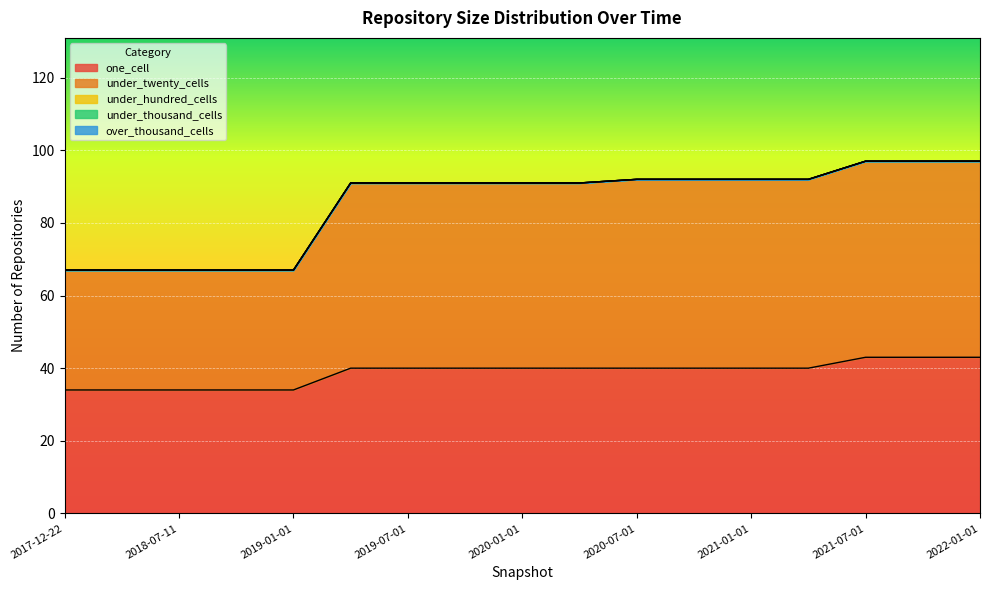

At 2018-04-09, list the series in order from largest to smallest.

one_cell, under_twenty_cells, under_hundred_cells, under_thousand_cells, over_thousand_cells